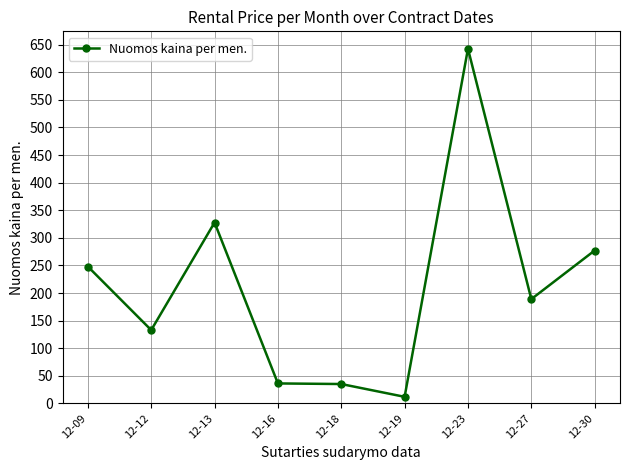

Is it true that the value at 12-23 is 307.6?

False